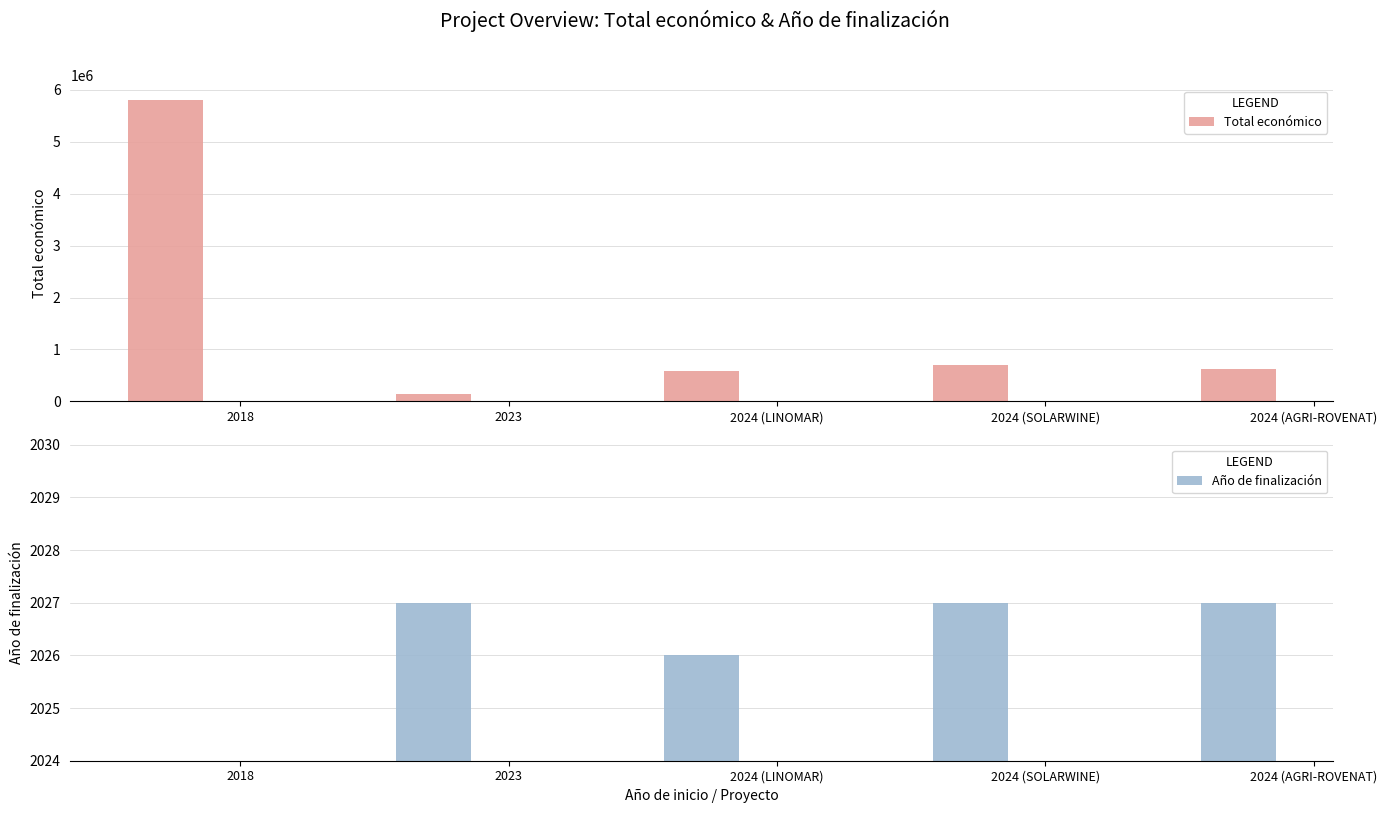

Where is Total económico nearest to the value 2971110?

2024 (SOLARWINE)